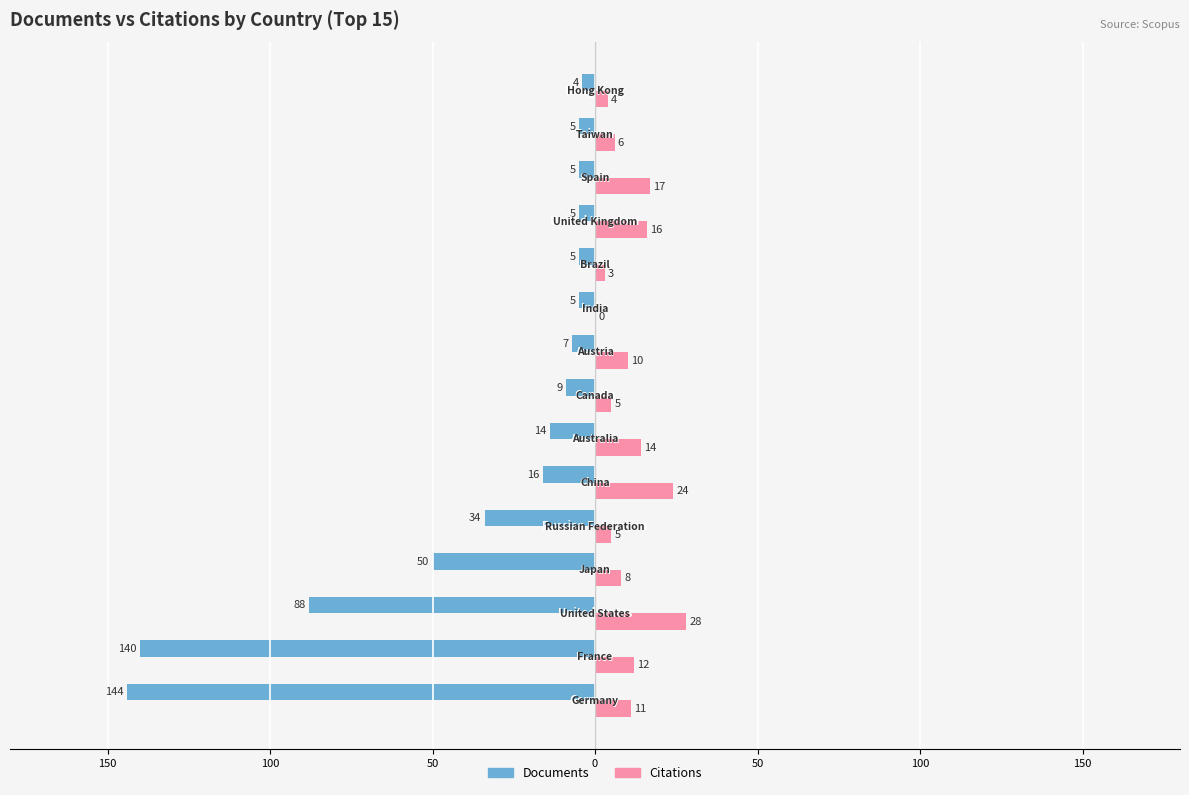

Count the number of data series in this chart.

2